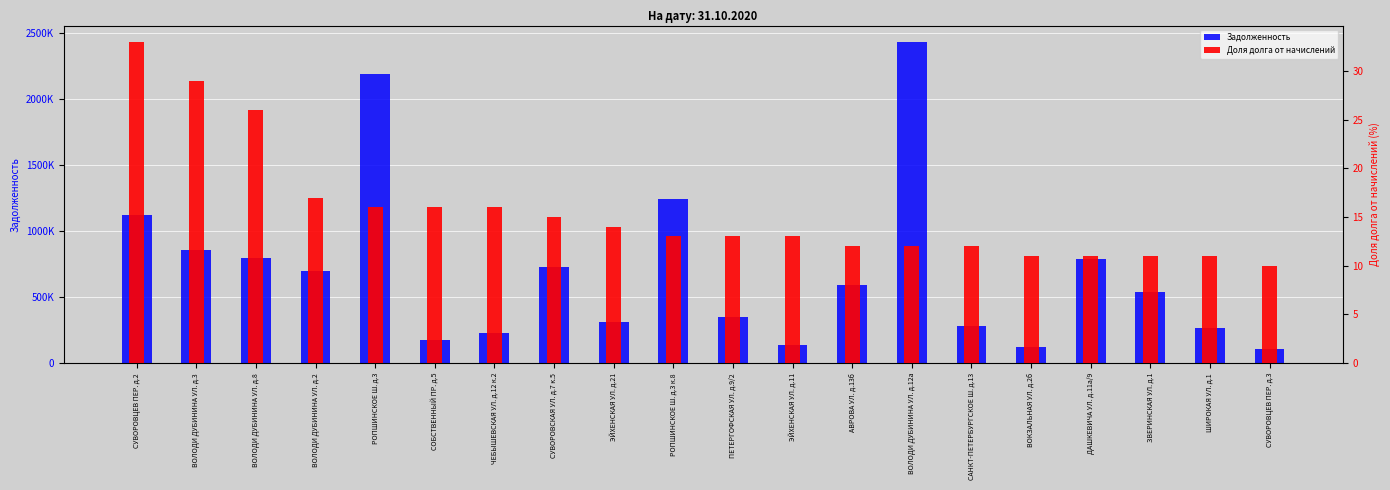

What is the maximum value for Задолженность?

2433590.3